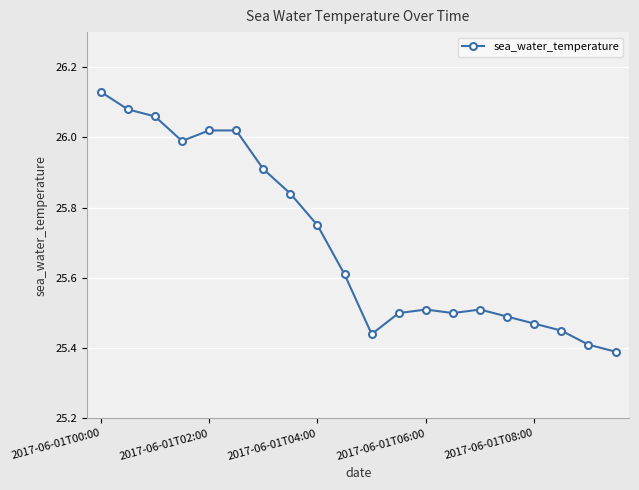

What is the sum of all values?

514.1